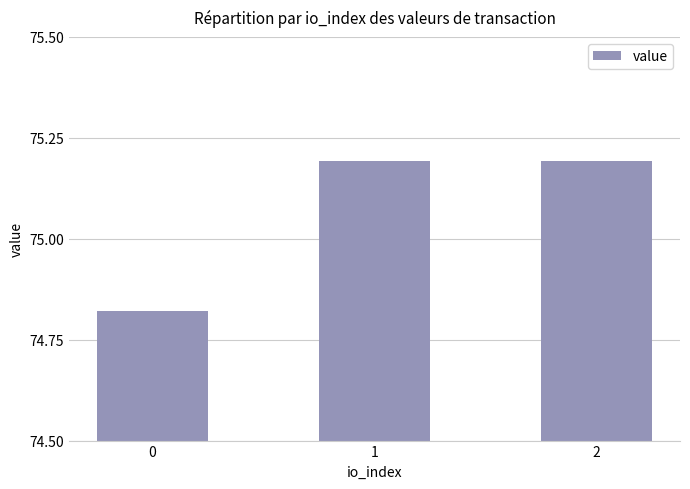

The value at 1 is 112.5. True or false?

False